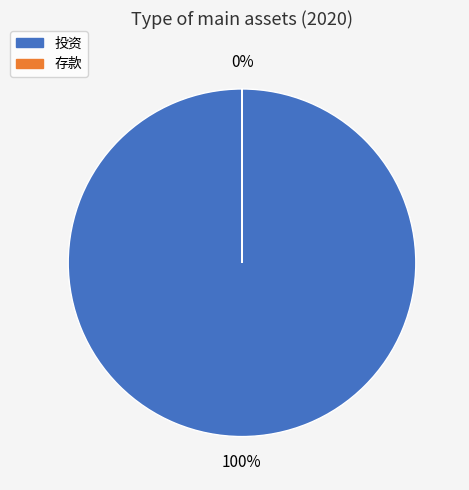

What is the largest slice in the pie chart?

投资